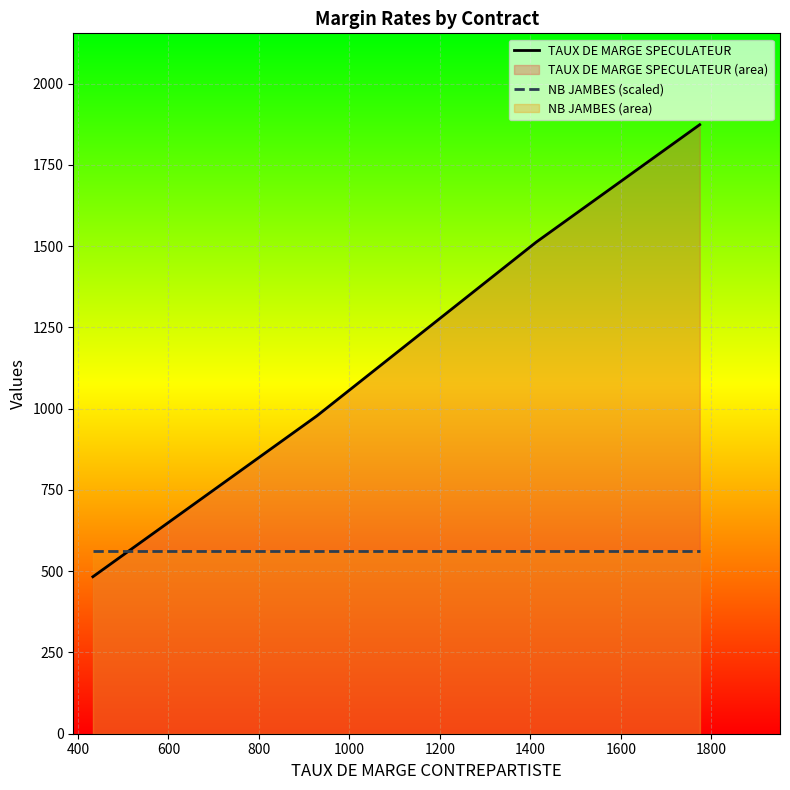

Does the chart display data point markers on the line(s)?

No